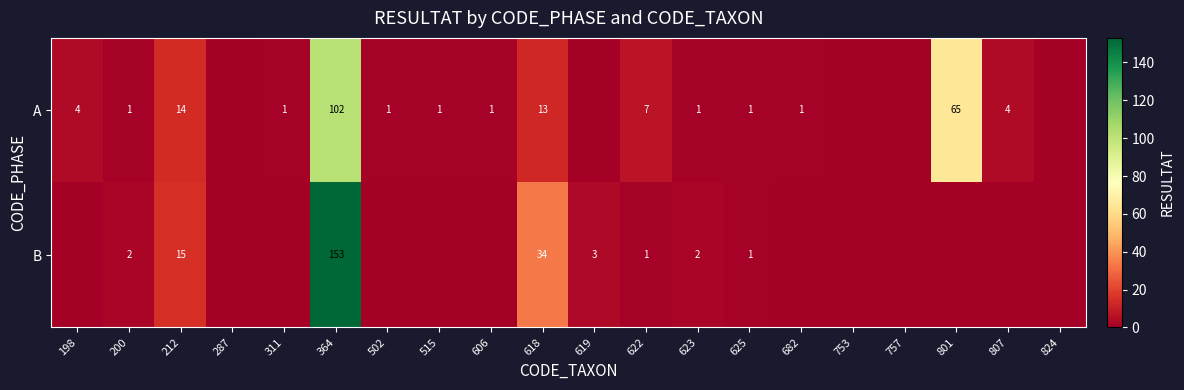

At 623, list the series in order from largest to smallest.

B, A